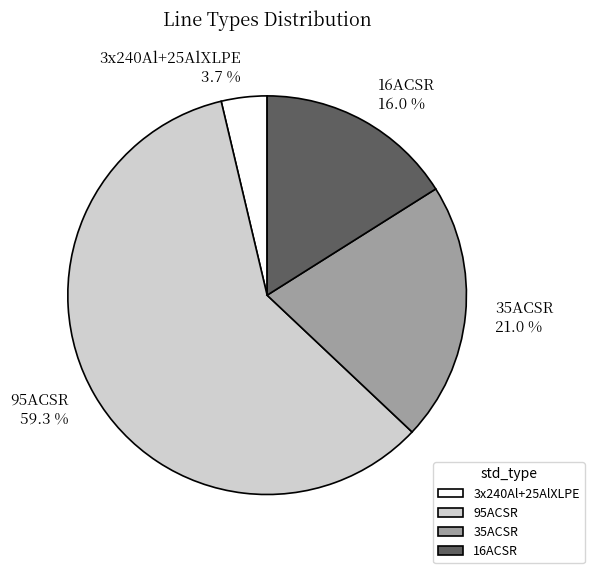

To the nearest percent, what is the difference between the largest and smallest slice percentages?

56%